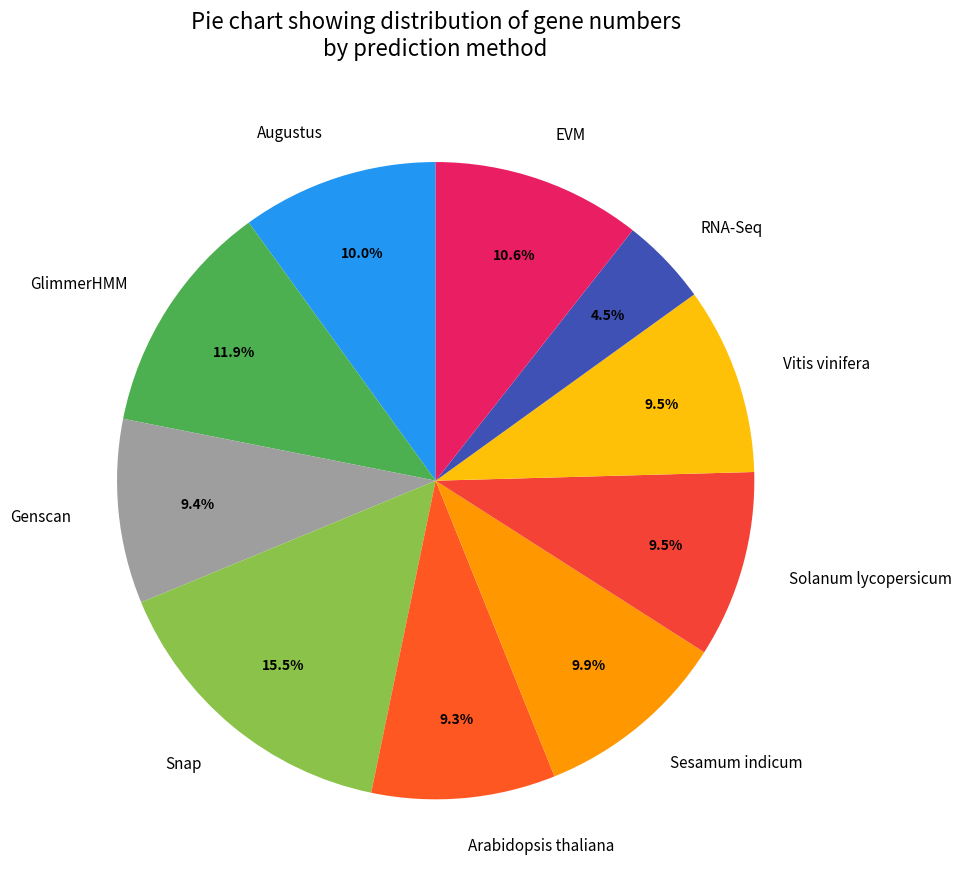

Does EVM account for over 50% of the chart?

No